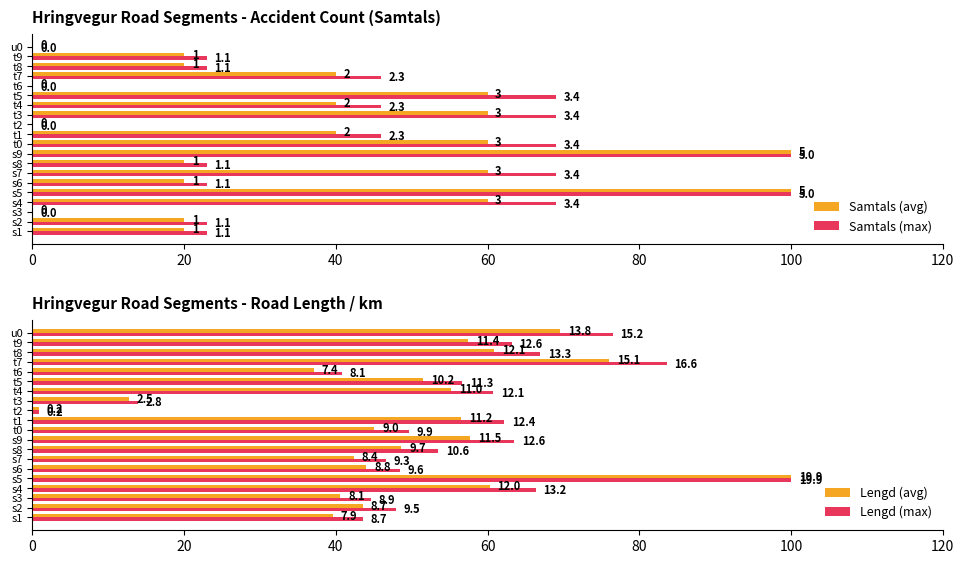

What is the highest value of the Lengd (max) series?

100.0